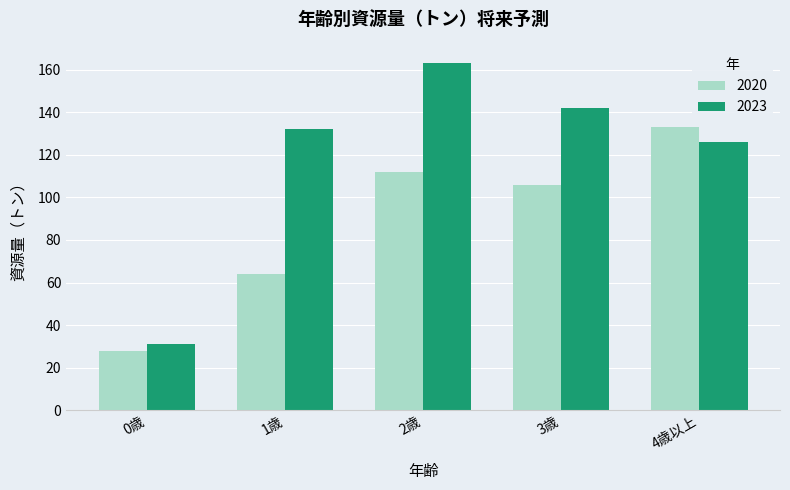

What are all the series names shown in the legend?

2020, 2023